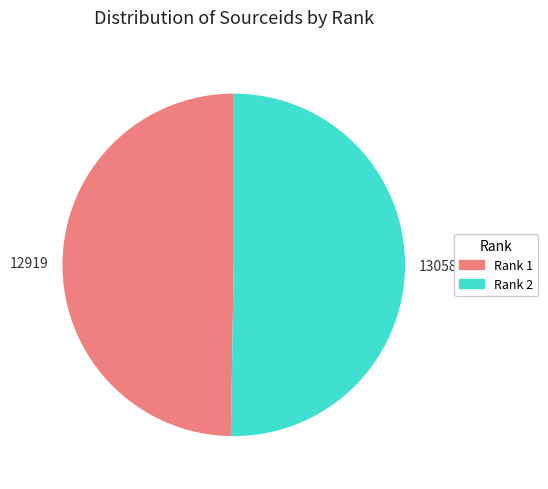

How many segments does this pie chart have?

2